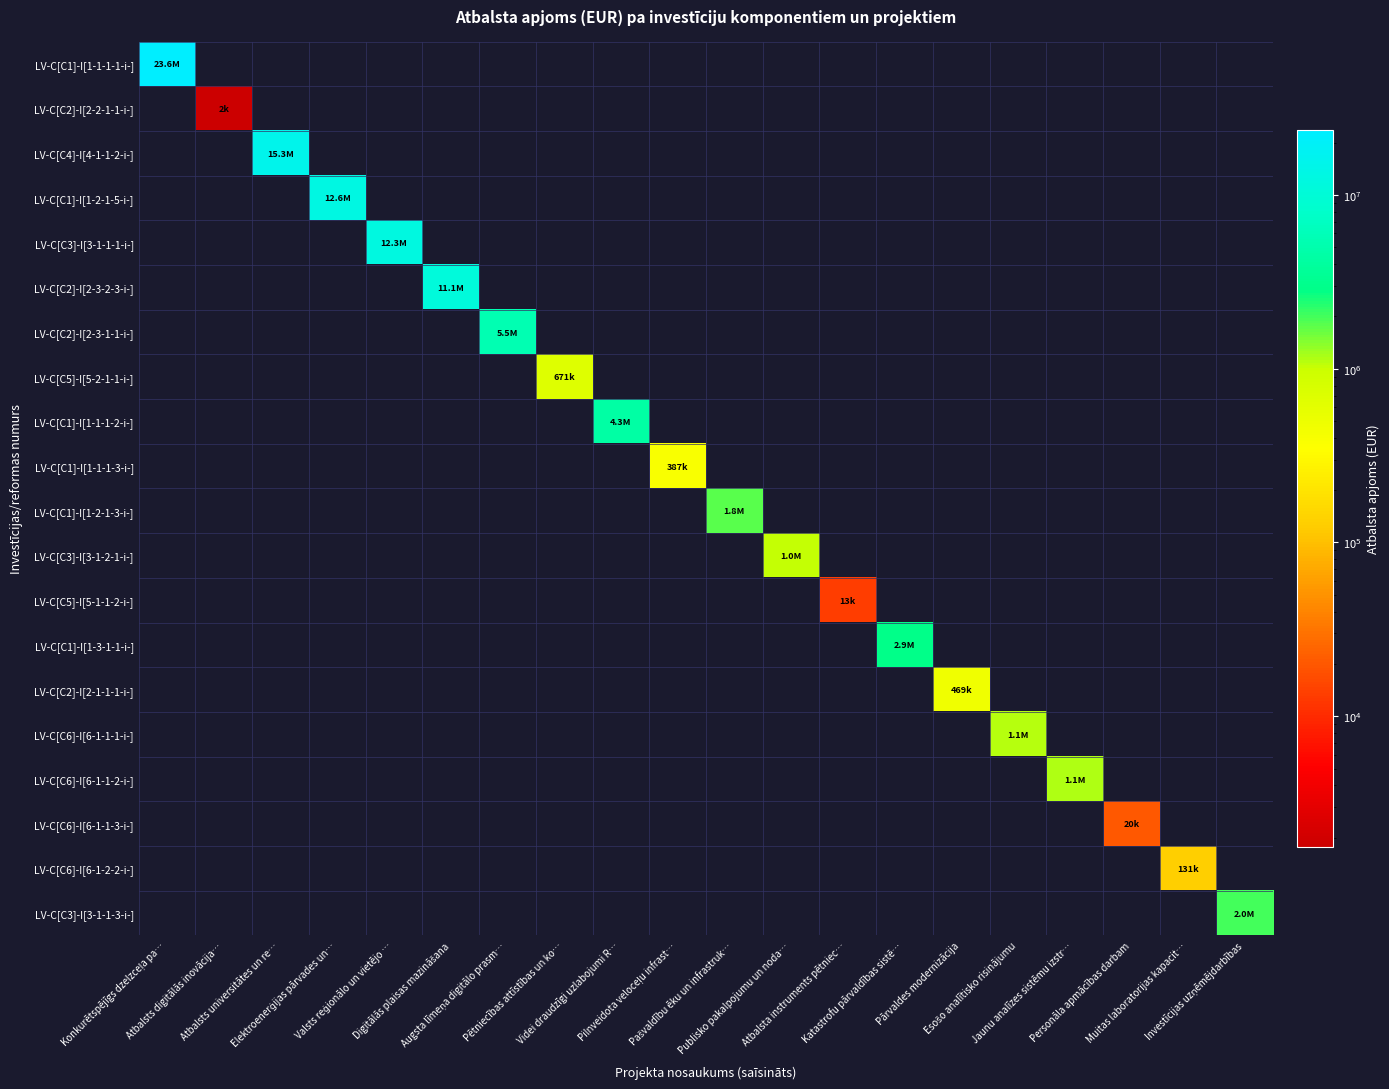

Reading right to left, extract all data points from this chart.

LV-C[C1]-I[1-1-1-1-i-]: Investīcijas uzņēmējdarbības=0.0	Muitas laboratorijas kapacit…=0.0	Personāla apmācības darbam=0.0	Jaunu analīzes sistēmu izstr…=0.0	Esošo analītisko risinājumu=0.0	Pārvaldes modernizācija=0.0	Katastrofu pārvaldības sistē…=0.0	Atbalsta instruments pētniec…=0.0	Publisko pakalpojumu un noda…=0.0	Pašvaldību ēku un infrastruk…=0.0	Pilnveidota veloceļu infrast…=0.0	Videi draudzīgi uzlabojumi R…=0.0	Pētniecības attīstības un ko…=0.0	Augsta līmeņa digitālo prasm…=0.0	Digitālās plaisas mazināšana=0.0	Valsts reģionālo un vietējo …=0.0	Elektroenerģijas pārvades un…=0.0	Atbalsts universitātes un re…=0.0	Atbalsts digitālās inovācija…=0.0	Konkurētspējīgs dzelzceļa pa…=23561226.7
LV-C[C2]-I[2-2-1-1-i-]: Investīcijas uzņēmējdarbības=0.0	Muitas laboratorijas kapacit…=0.0	Personāla apmācības darbam=0.0	Jaunu analīzes sistēmu izstr…=0.0	Esošo analītisko risinājumu=0.0	Pārvaldes modernizācija=0.0	Katastrofu pārvaldības sistē…=0.0	Atbalsta instruments pētniec…=0.0	Publisko pakalpojumu un noda…=0.0	Pašvaldību ēku un infrastruk…=0.0	Pilnveidota veloceļu infrast…=0.0	Videi draudzīgi uzlabojumi R…=0.0	Pētniecības attīstības un ko…=0.0	Augsta līmeņa digitālo prasm…=0.0	Digitālās plaisas mazināšana=0.0	Valsts reģionālo un vietējo …=0.0	Elektroenerģijas pārvades un…=0.0	Atbalsts universitātes un re…=0.0	Atbalsts digitālās inovācija…=1775.0	Konkurētspējīgs dzelzceļa pa…=0.0
LV-C[C4]-I[4-1-1-2-i-]: Investīcijas uzņēmējdarbības=0.0	Muitas laboratorijas kapacit…=0.0	Personāla apmācības darbam=0.0	Jaunu analīzes sistēmu izstr…=0.0	Esošo analītisko risinājumu=0.0	Pārvaldes modernizācija=0.0	Katastrofu pārvaldības sistē…=0.0	Atbalsta instruments pētniec…=0.0	Publisko pakalpojumu un noda…=0.0	Pašvaldību ēku un infrastruk…=0.0	Pilnveidota veloceļu infrast…=0.0	Videi draudzīgi uzlabojumi R…=0.0	Pētniecības attīstības un ko…=0.0	Augsta līmeņa digitālo prasm…=0.0	Digitālās plaisas mazināšana=0.0	Valsts reģionālo un vietējo …=0.0	Elektroenerģijas pārvades un…=0.0	Atbalsts universitātes un re…=15307326.7	Atbalsts digitālās inovācija…=0.0	Konkurētspējīgs dzelzceļa pa…=0.0
LV-C[C1]-I[1-2-1-5-i-]: Investīcijas uzņēmējdarbības=0.0	Muitas laboratorijas kapacit…=0.0	Personāla apmācības darbam=0.0	Jaunu analīzes sistēmu izstr…=0.0	Esošo analītisko risinājumu=0.0	Pārvaldes modernizācija=0.0	Katastrofu pārvaldības sistē…=0.0	Atbalsta instruments pētniec…=0.0	Publisko pakalpojumu un noda…=0.0	Pašvaldību ēku un infrastruk…=0.0	Pilnveidota veloceļu infrast…=0.0	Videi draudzīgi uzlabojumi R…=0.0	Pētniecības attīstības un ko…=0.0	Augsta līmeņa digitālo prasm…=0.0	Digitālās plaisas mazināšana=0.0	Valsts reģionālo un vietējo …=0.0	Elektroenerģijas pārvades un…=12570000.0	Atbalsts universitātes un re…=0.0	Atbalsts digitālās inovācija…=0.0	Konkurētspējīgs dzelzceļa pa…=0.0
LV-C[C3]-I[3-1-1-1-i-]: Investīcijas uzņēmējdarbības=0.0	Muitas laboratorijas kapacit…=0.0	Personāla apmācības darbam=0.0	Jaunu analīzes sistēmu izstr…=0.0	Esošo analītisko risinājumu=0.0	Pārvaldes modernizācija=0.0	Katastrofu pārvaldības sistē…=0.0	Atbalsta instruments pētniec…=0.0	Publisko pakalpojumu un noda…=0.0	Pašvaldību ēku un infrastruk…=0.0	Pilnveidota veloceļu infrast…=0.0	Videi draudzīgi uzlabojumi R…=0.0	Pētniecības attīstības un ko…=0.0	Augsta līmeņa digitālo prasm…=0.0	Digitālās plaisas mazināšana=0.0	Valsts reģionālo un vietējo …=12309296.1	Elektroenerģijas pārvades un…=0.0	Atbalsts universitātes un re…=0.0	Atbalsts digitālās inovācija…=0.0	Konkurētspējīgs dzelzceļa pa…=0.0
LV-C[C2]-I[2-3-2-3-i-]: Investīcijas uzņēmējdarbības=0.0	Muitas laboratorijas kapacit…=0.0	Personāla apmācības darbam=0.0	Jaunu analīzes sistēmu izstr…=0.0	Esošo analītisko risinājumu=0.0	Pārvaldes modernizācija=0.0	Katastrofu pārvaldības sistē…=0.0	Atbalsta instruments pētniec…=0.0	Publisko pakalpojumu un noda…=0.0	Pašvaldību ēku un infrastruk…=0.0	Pilnveidota veloceļu infrast…=0.0	Videi draudzīgi uzlabojumi R…=0.0	Pētniecības attīstības un ko…=0.0	Augsta līmeņa digitālo prasm…=0.0	Digitālās plaisas mazināšana=11069483.2	Valsts reģionālo un vietējo …=0.0	Elektroenerģijas pārvades un…=0.0	Atbalsts universitātes un re…=0.0	Atbalsts digitālās inovācija…=0.0	Konkurētspējīgs dzelzceļa pa…=0.0
LV-C[C2]-I[2-3-1-1-i-]: Investīcijas uzņēmējdarbības=0.0	Muitas laboratorijas kapacit…=0.0	Personāla apmācības darbam=0.0	Jaunu analīzes sistēmu izstr…=0.0	Esošo analītisko risinājumu=0.0	Pārvaldes modernizācija=0.0	Katastrofu pārvaldības sistē…=0.0	Atbalsta instruments pētniec…=0.0	Publisko pakalpojumu un noda…=0.0	Pašvaldību ēku un infrastruk…=0.0	Pilnveidota veloceļu infrast…=0.0	Videi draudzīgi uzlabojumi R…=0.0	Pētniecības attīstības un ko…=0.0	Augsta līmeņa digitālo prasm…=5540415.6	Digitālās plaisas mazināšana=0.0	Valsts reģionālo un vietējo …=0.0	Elektroenerģijas pārvades un…=0.0	Atbalsts universitātes un re…=0.0	Atbalsts digitālās inovācija…=0.0	Konkurētspējīgs dzelzceļa pa…=0.0
LV-C[C5]-I[5-2-1-1-i-]: Investīcijas uzņēmējdarbības=0.0	Muitas laboratorijas kapacit…=0.0	Personāla apmācības darbam=0.0	Jaunu analīzes sistēmu izstr…=0.0	Esošo analītisko risinājumu=0.0	Pārvaldes modernizācija=0.0	Katastrofu pārvaldības sistē…=0.0	Atbalsta instruments pētniec…=0.0	Publisko pakalpojumu un noda…=0.0	Pašvaldību ēku un infrastruk…=0.0	Pilnveidota veloceļu infrast…=0.0	Videi draudzīgi uzlabojumi R…=0.0	Pētniecības attīstības un ko…=671247.2	Augsta līmeņa digitālo prasm…=0.0	Digitālās plaisas mazināšana=0.0	Valsts reģionālo un vietējo …=0.0	Elektroenerģijas pārvades un…=0.0	Atbalsts universitātes un re…=0.0	Atbalsts digitālās inovācija…=0.0	Konkurētspējīgs dzelzceļa pa…=0.0
LV-C[C1]-I[1-1-1-2-i-]: Investīcijas uzņēmējdarbības=0.0	Muitas laboratorijas kapacit…=0.0	Personāla apmācības darbam=0.0	Jaunu analīzes sistēmu izstr…=0.0	Esošo analītisko risinājumu=0.0	Pārvaldes modernizācija=0.0	Katastrofu pārvaldības sistē…=0.0	Atbalsta instruments pētniec…=0.0	Publisko pakalpojumu un noda…=0.0	Pašvaldību ēku un infrastruk…=0.0	Pilnveidota veloceļu infrast…=0.0	Videi draudzīgi uzlabojumi R…=4288020.1	Pētniecības attīstības un ko…=0.0	Augsta līmeņa digitālo prasm…=0.0	Digitālās plaisas mazināšana=0.0	Valsts reģionālo un vietējo …=0.0	Elektroenerģijas pārvades un…=0.0	Atbalsts universitātes un re…=0.0	Atbalsts digitālās inovācija…=0.0	Konkurētspējīgs dzelzceļa pa…=0.0
LV-C[C1]-I[1-1-1-3-i-]: Investīcijas uzņēmējdarbības=0.0	Muitas laboratorijas kapacit…=0.0	Personāla apmācības darbam=0.0	Jaunu analīzes sistēmu izstr…=0.0	Esošo analītisko risinājumu=0.0	Pārvaldes modernizācija=0.0	Katastrofu pārvaldības sistē…=0.0	Atbalsta instruments pētniec…=0.0	Publisko pakalpojumu un noda…=0.0	Pašvaldību ēku un infrastruk…=0.0	Pilnveidota veloceļu infrast…=387309.0	Videi draudzīgi uzlabojumi R…=0.0	Pētniecības attīstības un ko…=0.0	Augsta līmeņa digitālo prasm…=0.0	Digitālās plaisas mazināšana=0.0	Valsts reģionālo un vietējo …=0.0	Elektroenerģijas pārvades un…=0.0	Atbalsts universitātes un re…=0.0	Atbalsts digitālās inovācija…=0.0	Konkurētspējīgs dzelzceļa pa…=0.0
LV-C[C1]-I[1-2-1-3-i-]: Investīcijas uzņēmējdarbības=0.0	Muitas laboratorijas kapacit…=0.0	Personāla apmācības darbam=0.0	Jaunu analīzes sistēmu izstr…=0.0	Esošo analītisko risinājumu=0.0	Pārvaldes modernizācija=0.0	Katastrofu pārvaldības sistē…=0.0	Atbalsta instruments pētniec…=0.0	Publisko pakalpojumu un noda…=0.0	Pašvaldību ēku un infrastruk…=1767864.4	Pilnveidota veloceļu infrast…=0.0	Videi draudzīgi uzlabojumi R…=0.0	Pētniecības attīstības un ko…=0.0	Augsta līmeņa digitālo prasm…=0.0	Digitālās plaisas mazināšana=0.0	Valsts reģionālo un vietējo …=0.0	Elektroenerģijas pārvades un…=0.0	Atbalsts universitātes un re…=0.0	Atbalsts digitālās inovācija…=0.0	Konkurētspējīgs dzelzceļa pa…=0.0
LV-C[C3]-I[3-1-2-1-i-]: Investīcijas uzņēmējdarbības=0.0	Muitas laboratorijas kapacit…=0.0	Personāla apmācības darbam=0.0	Jaunu analīzes sistēmu izstr…=0.0	Esošo analītisko risinājumu=0.0	Pārvaldes modernizācija=0.0	Katastrofu pārvaldības sistē…=0.0	Atbalsta instruments pētniec…=0.0	Publisko pakalpojumu un noda…=1035994.8	Pašvaldību ēku un infrastruk…=0.0	Pilnveidota veloceļu infrast…=0.0	Videi draudzīgi uzlabojumi R…=0.0	Pētniecības attīstības un ko…=0.0	Augsta līmeņa digitālo prasm…=0.0	Digitālās plaisas mazināšana=0.0	Valsts reģionālo un vietējo …=0.0	Elektroenerģijas pārvades un…=0.0	Atbalsts universitātes un re…=0.0	Atbalsts digitālās inovācija…=0.0	Konkurētspējīgs dzelzceļa pa…=0.0
LV-C[C5]-I[5-1-1-2-i-]: Investīcijas uzņēmējdarbības=0.0	Muitas laboratorijas kapacit…=0.0	Personāla apmācības darbam=0.0	Jaunu analīzes sistēmu izstr…=0.0	Esošo analītisko risinājumu=0.0	Pārvaldes modernizācija=0.0	Katastrofu pārvaldības sistē…=0.0	Atbalsta instruments pētniec…=13237.0	Publisko pakalpojumu un noda…=0.0	Pašvaldību ēku un infrastruk…=0.0	Pilnveidota veloceļu infrast…=0.0	Videi draudzīgi uzlabojumi R…=0.0	Pētniecības attīstības un ko…=0.0	Augsta līmeņa digitālo prasm…=0.0	Digitālās plaisas mazināšana=0.0	Valsts reģionālo un vietējo …=0.0	Elektroenerģijas pārvades un…=0.0	Atbalsts universitātes un re…=0.0	Atbalsts digitālās inovācija…=0.0	Konkurētspējīgs dzelzceļa pa…=0.0
LV-C[C1]-I[1-3-1-1-i-]: Investīcijas uzņēmējdarbības=0.0	Muitas laboratorijas kapacit…=0.0	Personāla apmācības darbam=0.0	Jaunu analīzes sistēmu izstr…=0.0	Esošo analītisko risinājumu=0.0	Pārvaldes modernizācija=0.0	Katastrofu pārvaldības sistē…=2933980.1	Atbalsta instruments pētniec…=0.0	Publisko pakalpojumu un noda…=0.0	Pašvaldību ēku un infrastruk…=0.0	Pilnveidota veloceļu infrast…=0.0	Videi draudzīgi uzlabojumi R…=0.0	Pētniecības attīstības un ko…=0.0	Augsta līmeņa digitālo prasm…=0.0	Digitālās plaisas mazināšana=0.0	Valsts reģionālo un vietējo …=0.0	Elektroenerģijas pārvades un…=0.0	Atbalsts universitātes un re…=0.0	Atbalsts digitālās inovācija…=0.0	Konkurētspējīgs dzelzceļa pa…=0.0
LV-C[C2]-I[2-1-1-1-i-]: Investīcijas uzņēmējdarbības=0.0	Muitas laboratorijas kapacit…=0.0	Personāla apmācības darbam=0.0	Jaunu analīzes sistēmu izstr…=0.0	Esošo analītisko risinājumu=0.0	Pārvaldes modernizācija=469136.0	Katastrofu pārvaldības sistē…=0.0	Atbalsta instruments pētniec…=0.0	Publisko pakalpojumu un noda…=0.0	Pašvaldību ēku un infrastruk…=0.0	Pilnveidota veloceļu infrast…=0.0	Videi draudzīgi uzlabojumi R…=0.0	Pētniecības attīstības un ko…=0.0	Augsta līmeņa digitālo prasm…=0.0	Digitālās plaisas mazināšana=0.0	Valsts reģionālo un vietējo …=0.0	Elektroenerģijas pārvades un…=0.0	Atbalsts universitātes un re…=0.0	Atbalsts digitālās inovācija…=0.0	Konkurētspējīgs dzelzceļa pa…=0.0
LV-C[C6]-I[6-1-1-1-i-]: Investīcijas uzņēmējdarbības=0.0	Muitas laboratorijas kapacit…=0.0	Personāla apmācības darbam=0.0	Jaunu analīzes sistēmu izstr…=0.0	Esošo analītisko risinājumu=1097388.2	Pārvaldes modernizācija=0.0	Katastrofu pārvaldības sistē…=0.0	Atbalsta instruments pētniec…=0.0	Publisko pakalpojumu un noda…=0.0	Pašvaldību ēku un infrastruk…=0.0	Pilnveidota veloceļu infrast…=0.0	Videi draudzīgi uzlabojumi R…=0.0	Pētniecības attīstības un ko…=0.0	Augsta līmeņa digitālo prasm…=0.0	Digitālās plaisas mazināšana=0.0	Valsts reģionālo un vietējo …=0.0	Elektroenerģijas pārvades un…=0.0	Atbalsts universitātes un re…=0.0	Atbalsts digitālās inovācija…=0.0	Konkurētspējīgs dzelzceļa pa…=0.0
LV-C[C6]-I[6-1-1-2-i-]: Investīcijas uzņēmējdarbības=0.0	Muitas laboratorijas kapacit…=0.0	Personāla apmācības darbam=0.0	Jaunu analīzes sistēmu izstr…=1147449.7	Esošo analītisko risinājumu=0.0	Pārvaldes modernizācija=0.0	Katastrofu pārvaldības sistē…=0.0	Atbalsta instruments pētniec…=0.0	Publisko pakalpojumu un noda…=0.0	Pašvaldību ēku un infrastruk…=0.0	Pilnveidota veloceļu infrast…=0.0	Videi draudzīgi uzlabojumi R…=0.0	Pētniecības attīstības un ko…=0.0	Augsta līmeņa digitālo prasm…=0.0	Digitālās plaisas mazināšana=0.0	Valsts reģionālo un vietējo …=0.0	Elektroenerģijas pārvades un…=0.0	Atbalsts universitātes un re…=0.0	Atbalsts digitālās inovācija…=0.0	Konkurētspējīgs dzelzceļa pa…=0.0
LV-C[C6]-I[6-1-1-3-i-]: Investīcijas uzņēmējdarbības=0.0	Muitas laboratorijas kapacit…=0.0	Personāla apmācības darbam=20000.0	Jaunu analīzes sistēmu izstr…=0.0	Esošo analītisko risinājumu=0.0	Pārvaldes modernizācija=0.0	Katastrofu pārvaldības sistē…=0.0	Atbalsta instruments pētniec…=0.0	Publisko pakalpojumu un noda…=0.0	Pašvaldību ēku un infrastruk…=0.0	Pilnveidota veloceļu infrast…=0.0	Videi draudzīgi uzlabojumi R…=0.0	Pētniecības attīstības un ko…=0.0	Augsta līmeņa digitālo prasm…=0.0	Digitālās plaisas mazināšana=0.0	Valsts reģionālo un vietējo …=0.0	Elektroenerģijas pārvades un…=0.0	Atbalsts universitātes un re…=0.0	Atbalsts digitālās inovācija…=0.0	Konkurētspējīgs dzelzceļa pa…=0.0
LV-C[C6]-I[6-1-2-2-i-]: Investīcijas uzņēmējdarbības=0.0	Muitas laboratorijas kapacit…=131047.0	Personāla apmācības darbam=0.0	Jaunu analīzes sistēmu izstr…=0.0	Esošo analītisko risinājumu=0.0	Pārvaldes modernizācija=0.0	Katastrofu pārvaldības sistē…=0.0	Atbalsta instruments pētniec…=0.0	Publisko pakalpojumu un noda…=0.0	Pašvaldību ēku un infrastruk…=0.0	Pilnveidota veloceļu infrast…=0.0	Videi draudzīgi uzlabojumi R…=0.0	Pētniecības attīstības un ko…=0.0	Augsta līmeņa digitālo prasm…=0.0	Digitālās plaisas mazināšana=0.0	Valsts reģionālo un vietējo …=0.0	Elektroenerģijas pārvades un…=0.0	Atbalsts universitātes un re…=0.0	Atbalsts digitālās inovācija…=0.0	Konkurētspējīgs dzelzceļa pa…=0.0
LV-C[C3]-I[3-1-1-3-i-]: Investīcijas uzņēmējdarbības=2000000.0	Muitas laboratorijas kapacit…=0.0	Personāla apmācības darbam=0.0	Jaunu analīzes sistēmu izstr…=0.0	Esošo analītisko risinājumu=0.0	Pārvaldes modernizācija=0.0	Katastrofu pārvaldības sistē…=0.0	Atbalsta instruments pētniec…=0.0	Publisko pakalpojumu un noda…=0.0	Pašvaldību ēku un infrastruk…=0.0	Pilnveidota veloceļu infrast…=0.0	Videi draudzīgi uzlabojumi R…=0.0	Pētniecības attīstības un ko…=0.0	Augsta līmeņa digitālo prasm…=0.0	Digitālās plaisas mazināšana=0.0	Valsts reģionālo un vietējo …=0.0	Elektroenerģijas pārvades un…=0.0	Atbalsts universitātes un re…=0.0	Atbalsts digitālās inovācija…=0.0	Konkurētspējīgs dzelzceļa pa…=0.0